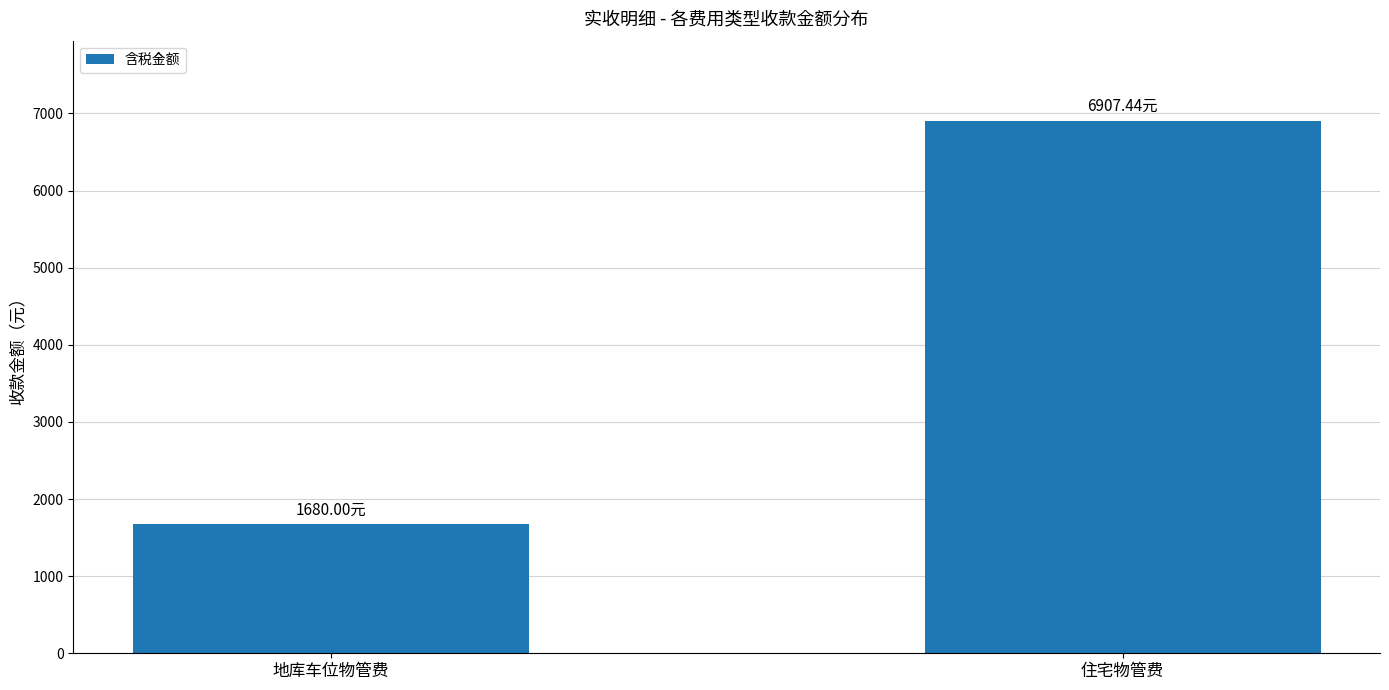

What position from the right is 住宅物管费?

1